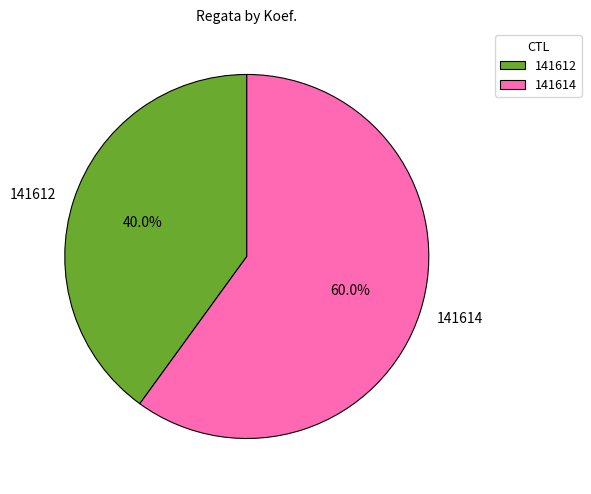

Which slice is the smallest?

141612